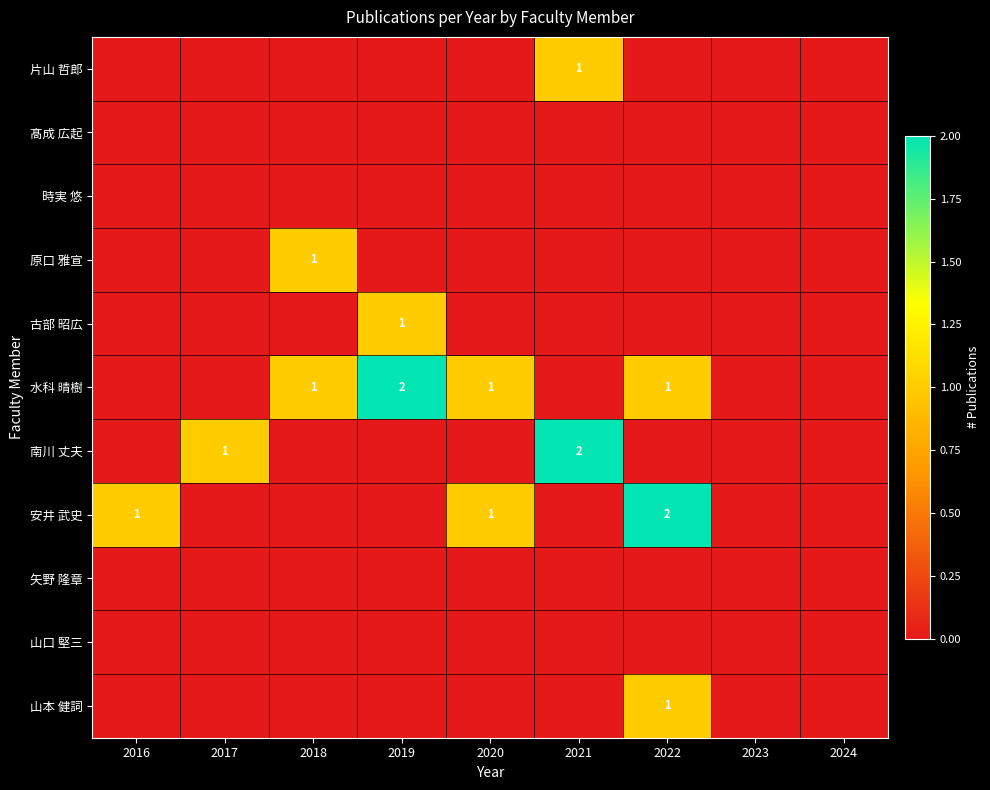

At which category is the sum across all series the highest?

2022